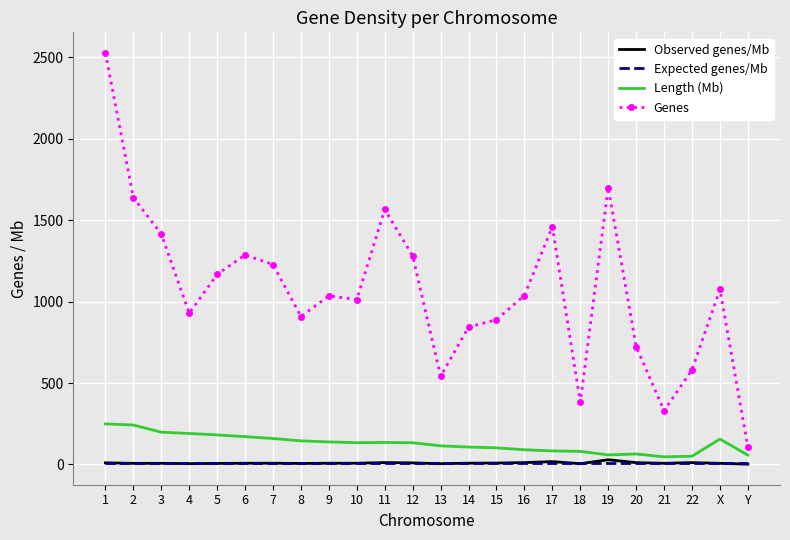

What is the maximum value shown in the chart?

2526.0